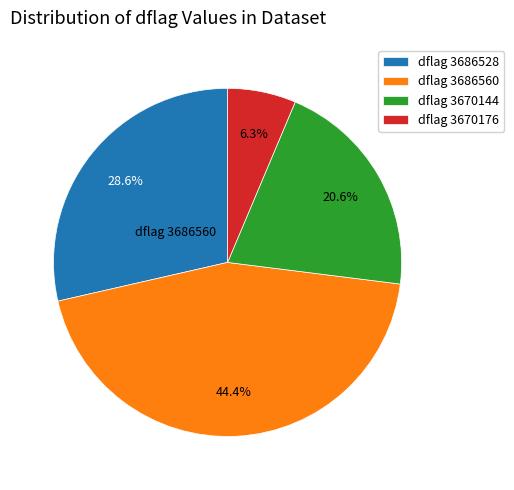

Rank the categories by value from lowest to highest.

dflag 3670176, dflag 3670144, dflag 3686528, dflag 3686560